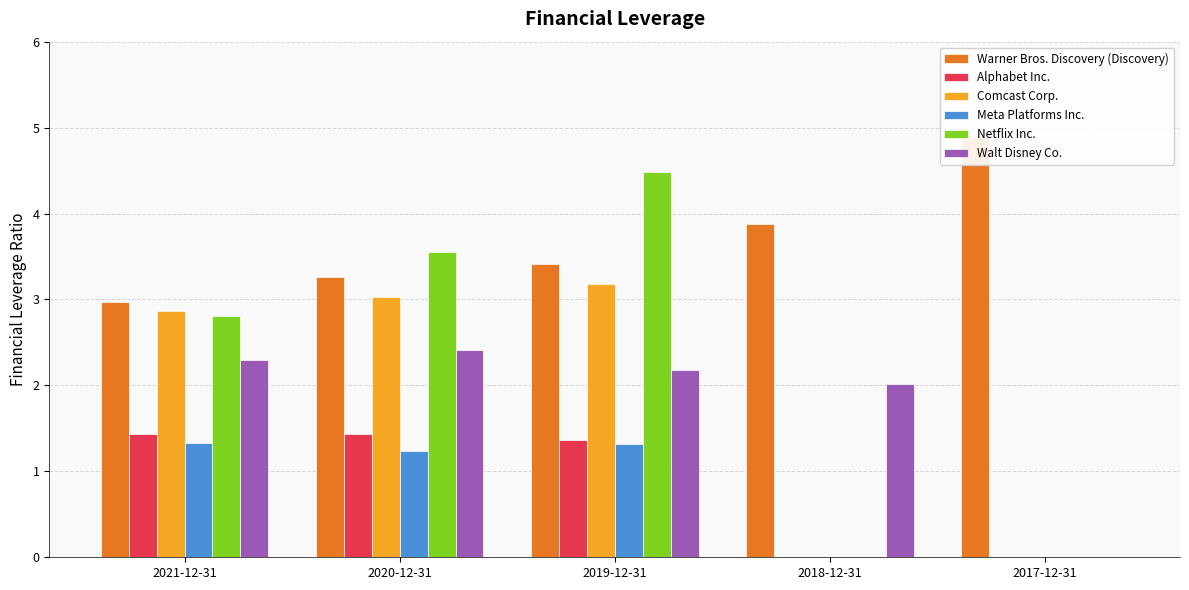

Where is Walt Disney Co. nearest to the value 1?

2017-12-31